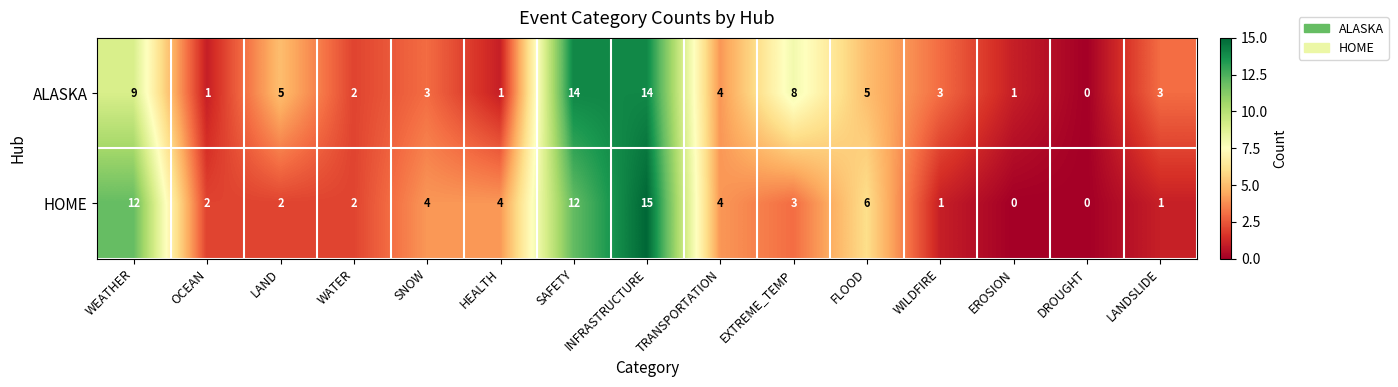

At which category is the sum across all series the highest?

INFRASTRUCTURE